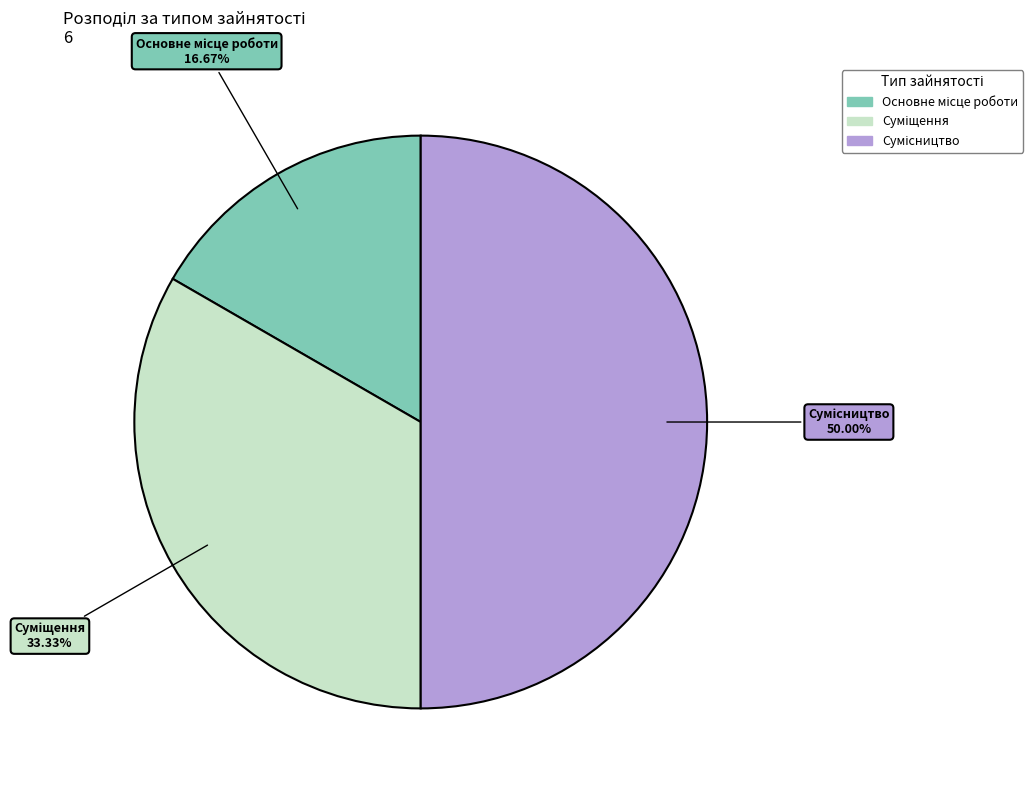

True or false: Сумісництво accounts for 50% of the total.

True